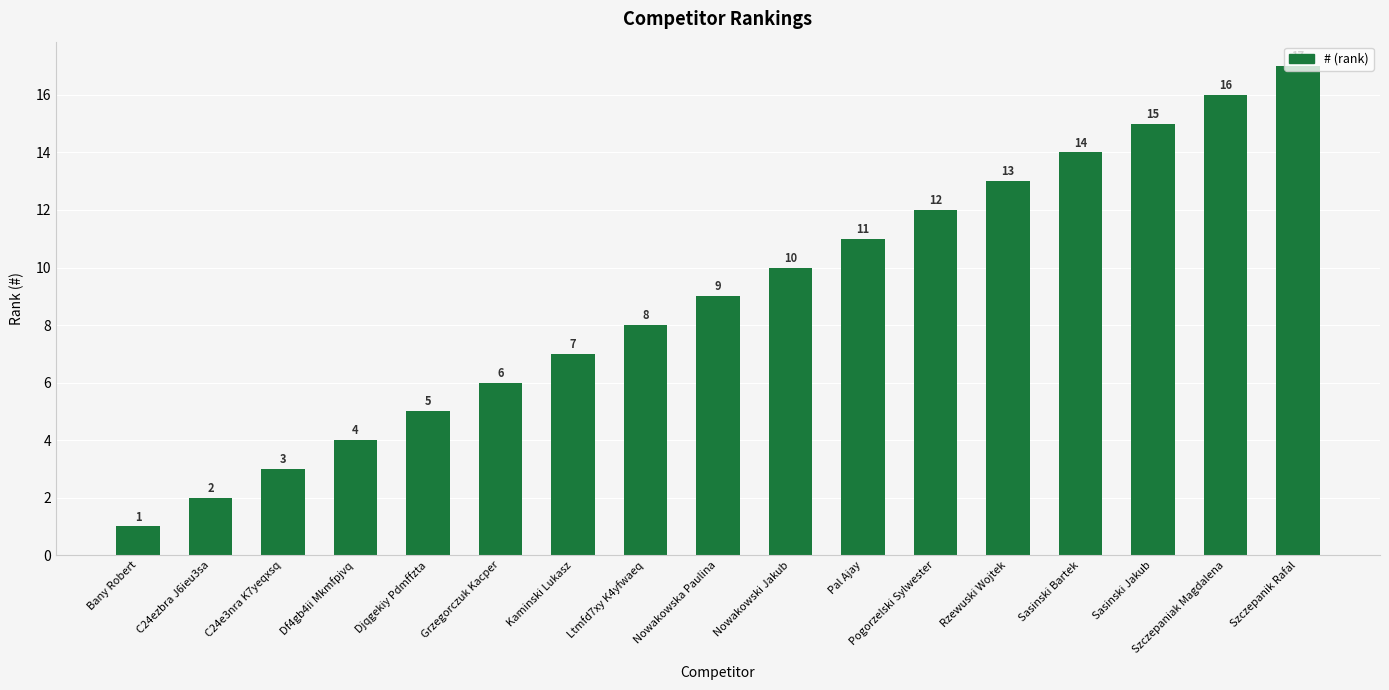

What is the difference between the values at Djqgekiy Pdmffzta and Szczepanik Rafal?

12